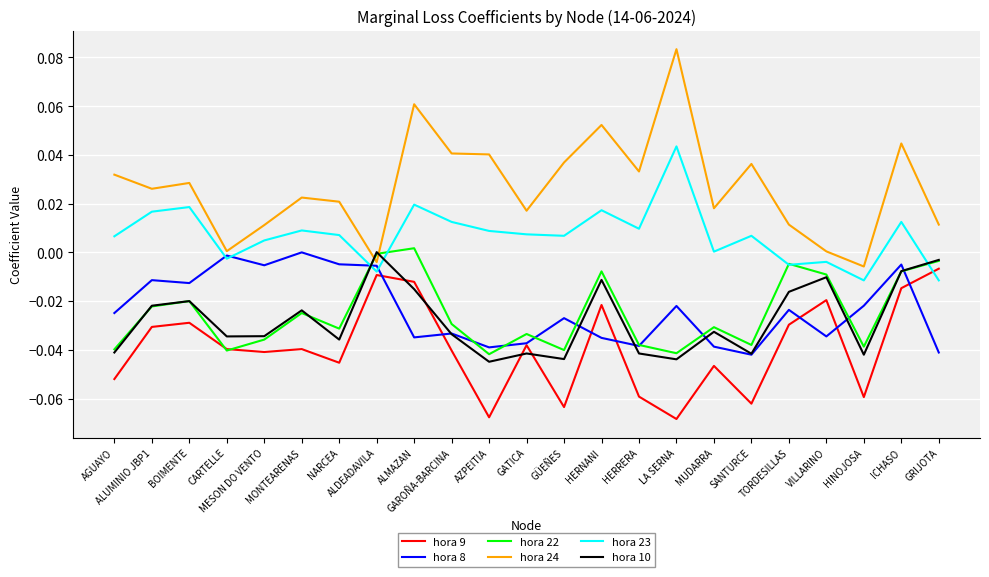

At which label does hora 23 reach its peak?

LA SERNA